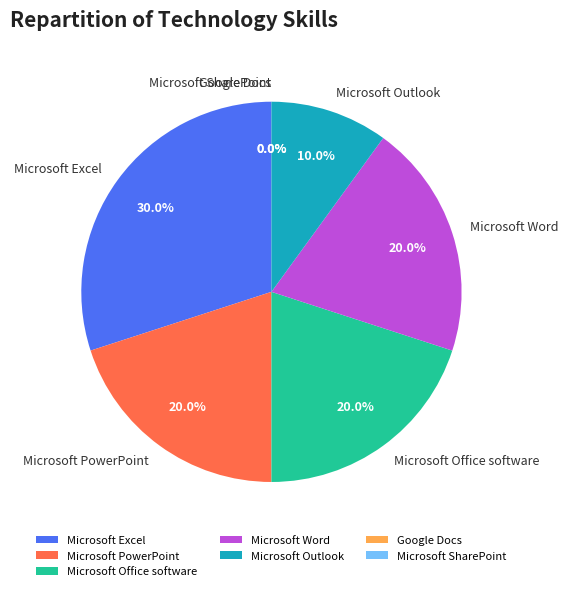

Count the number of slices in the pie.

7